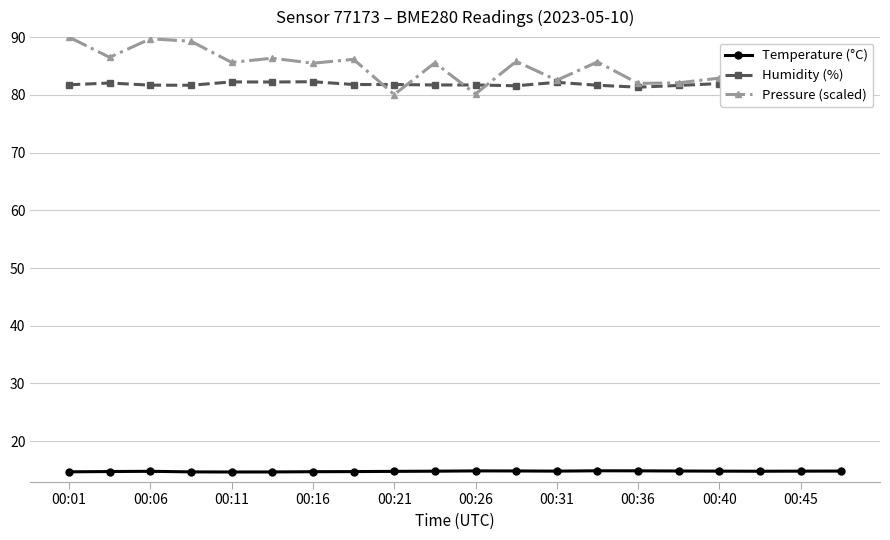

What is the difference between the maximum and minimum values in the Temperature (°C) series?

0.2